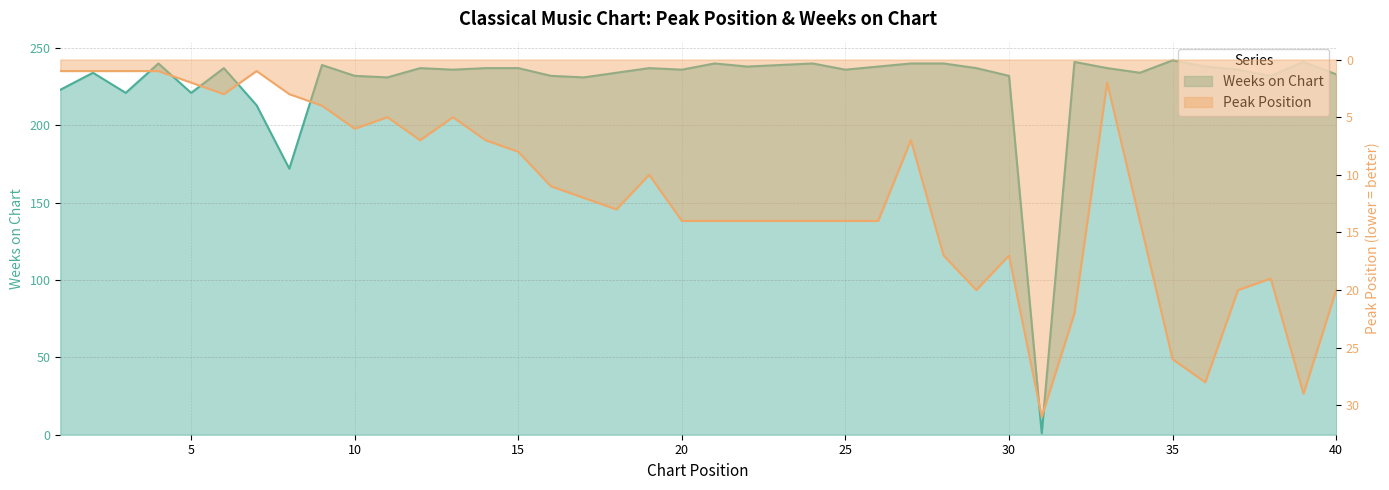

At how many categories does at least one series exceed 29?

40